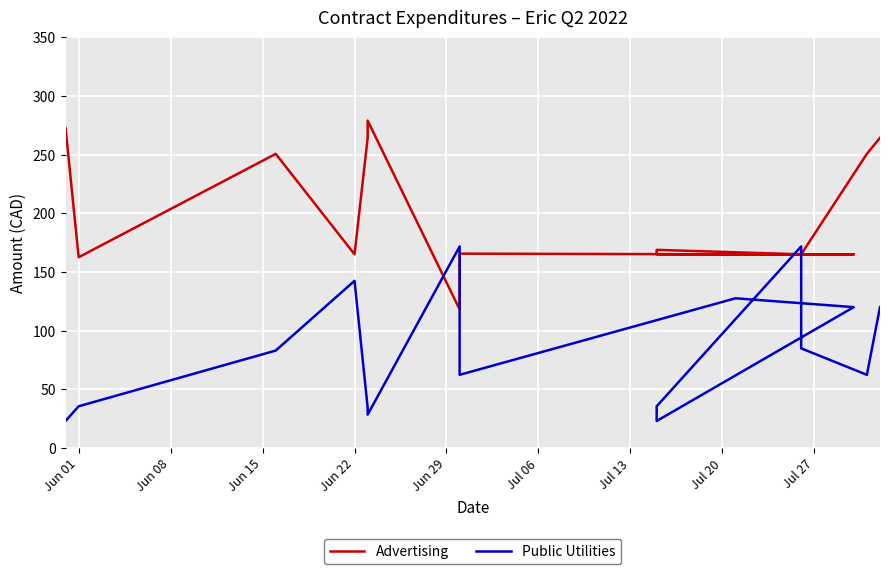

How many lines are shown in the chart?

2